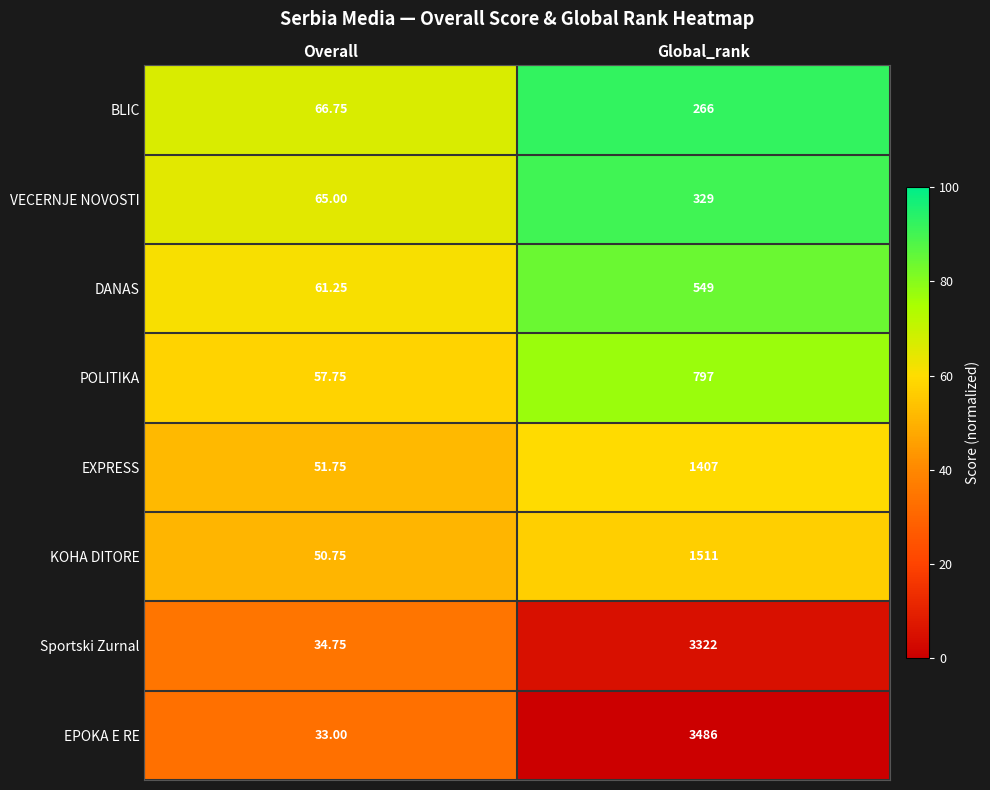

Where is Sportski Zurnal nearest to the value 1678?

Overall